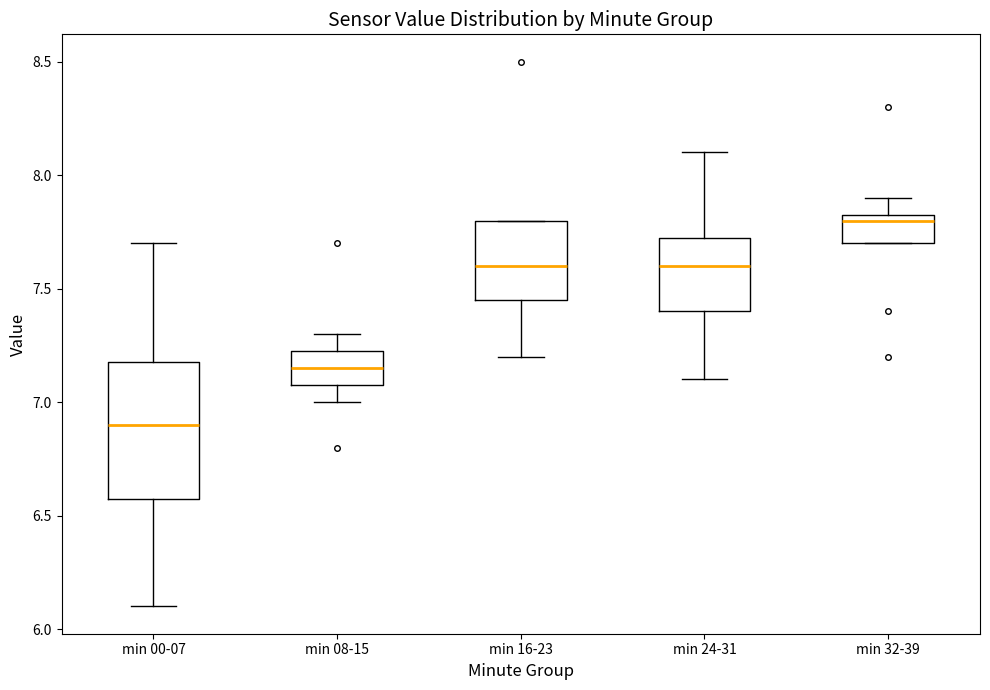

Which box has the lowest median line?

min 00-07